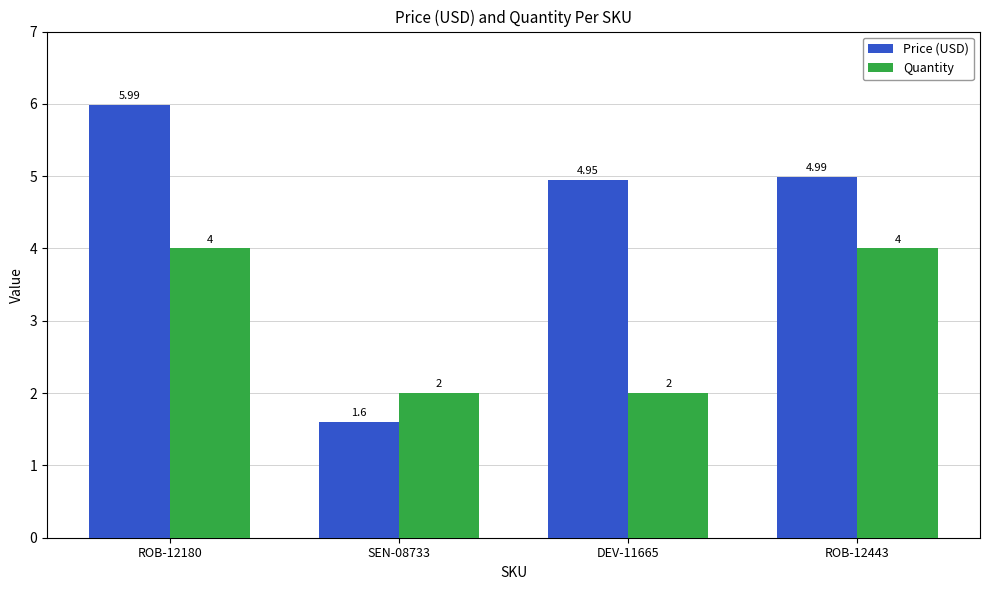

How many groups of bars are there?

4